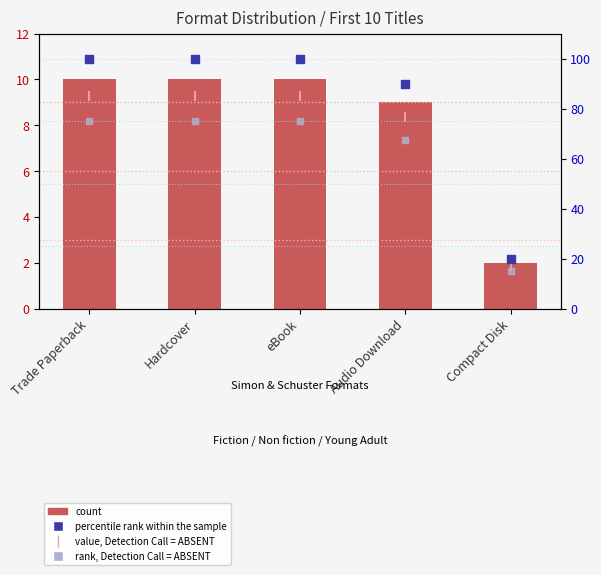

What are all the series names shown in the legend?

count, percentile rank within the sample, value, Detection Call = ABSENT, rank, Detection Call = ABSENT